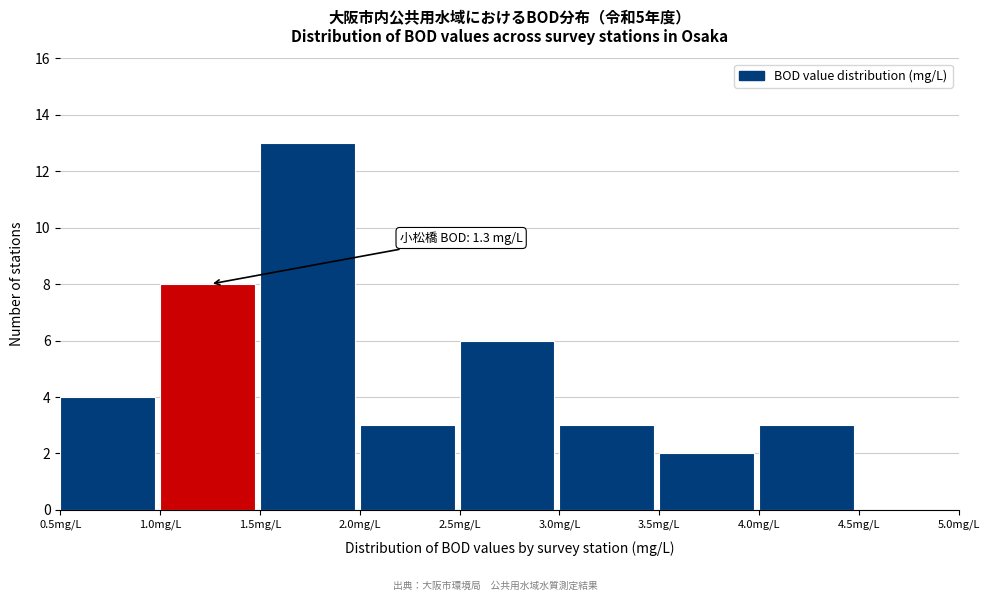

Over which range of the x-axis is the bar tallest?

1.5 to 2.0